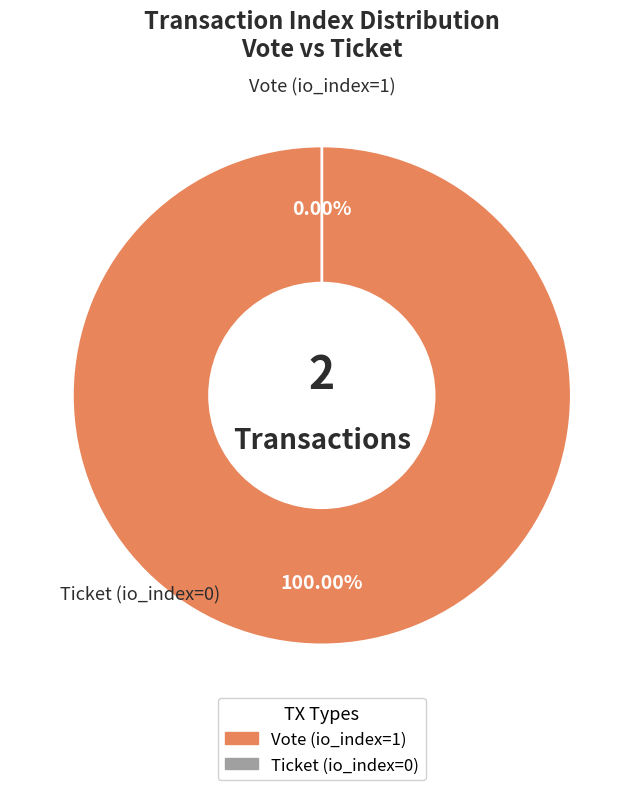

The Vote (io_index=1) slice represents 100% of the pie. True or false?

True